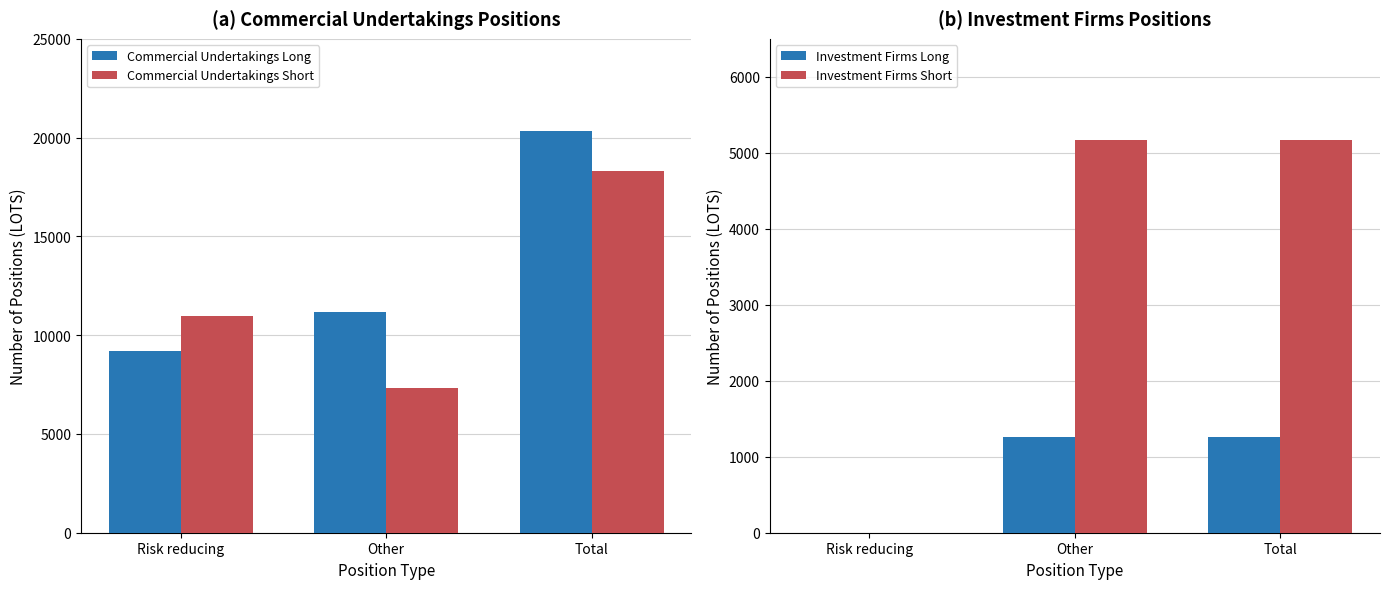

What is the label of the 2nd bar from the right?

Other